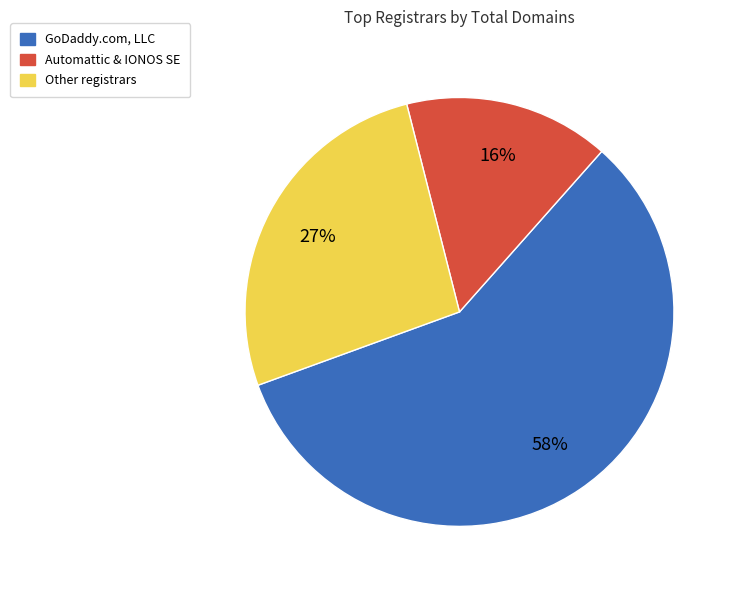

To the nearest percent, what is the average slice percentage?

33%